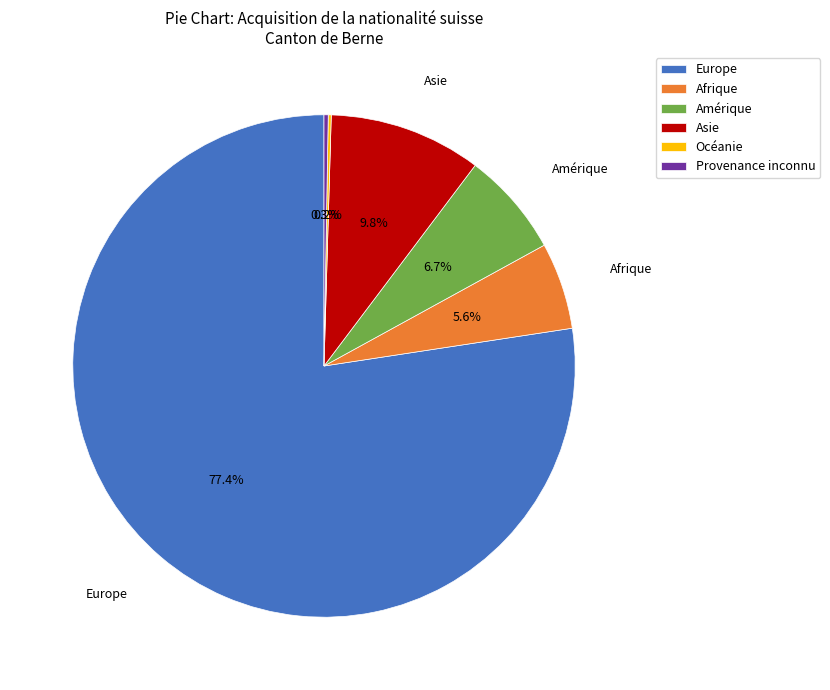

Which slice represents more than half of the pie?

Europe